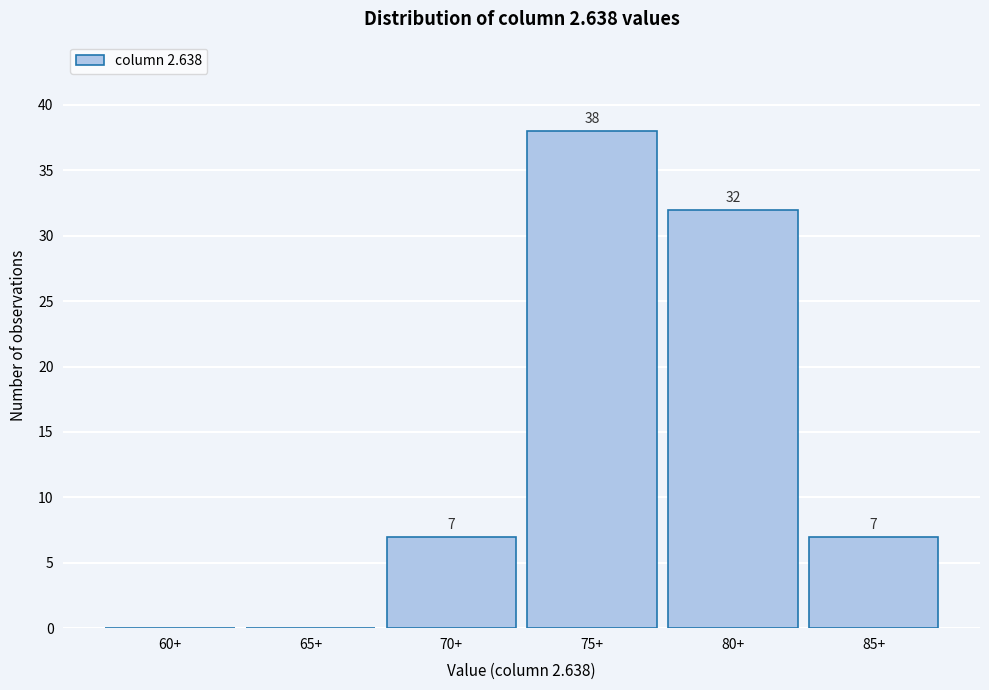

Reading left to right, transcribe all the data shown in this chart.

60+=0	65+=0	70+=7	75+=38	80+=32	85+=7